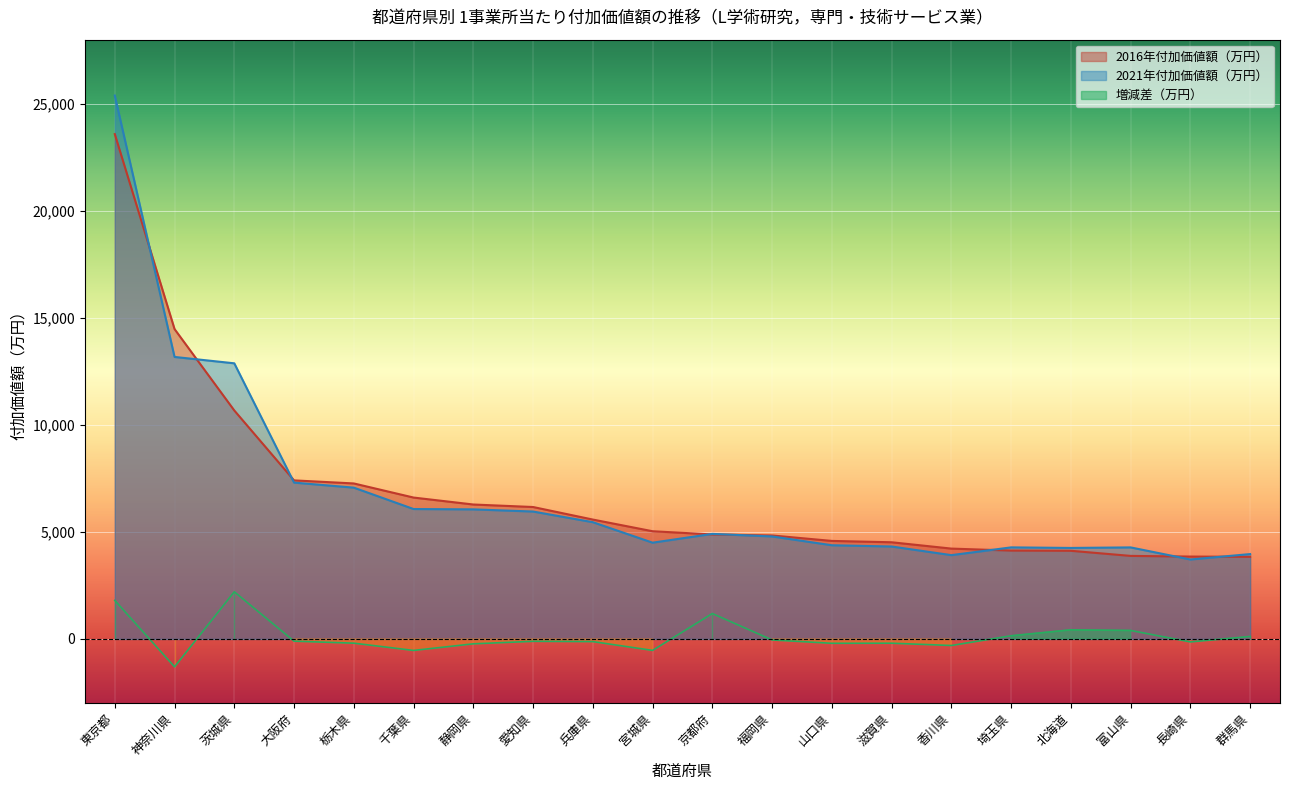

Which series has the largest range (max minus min)?

2021年付加価値額（万円）